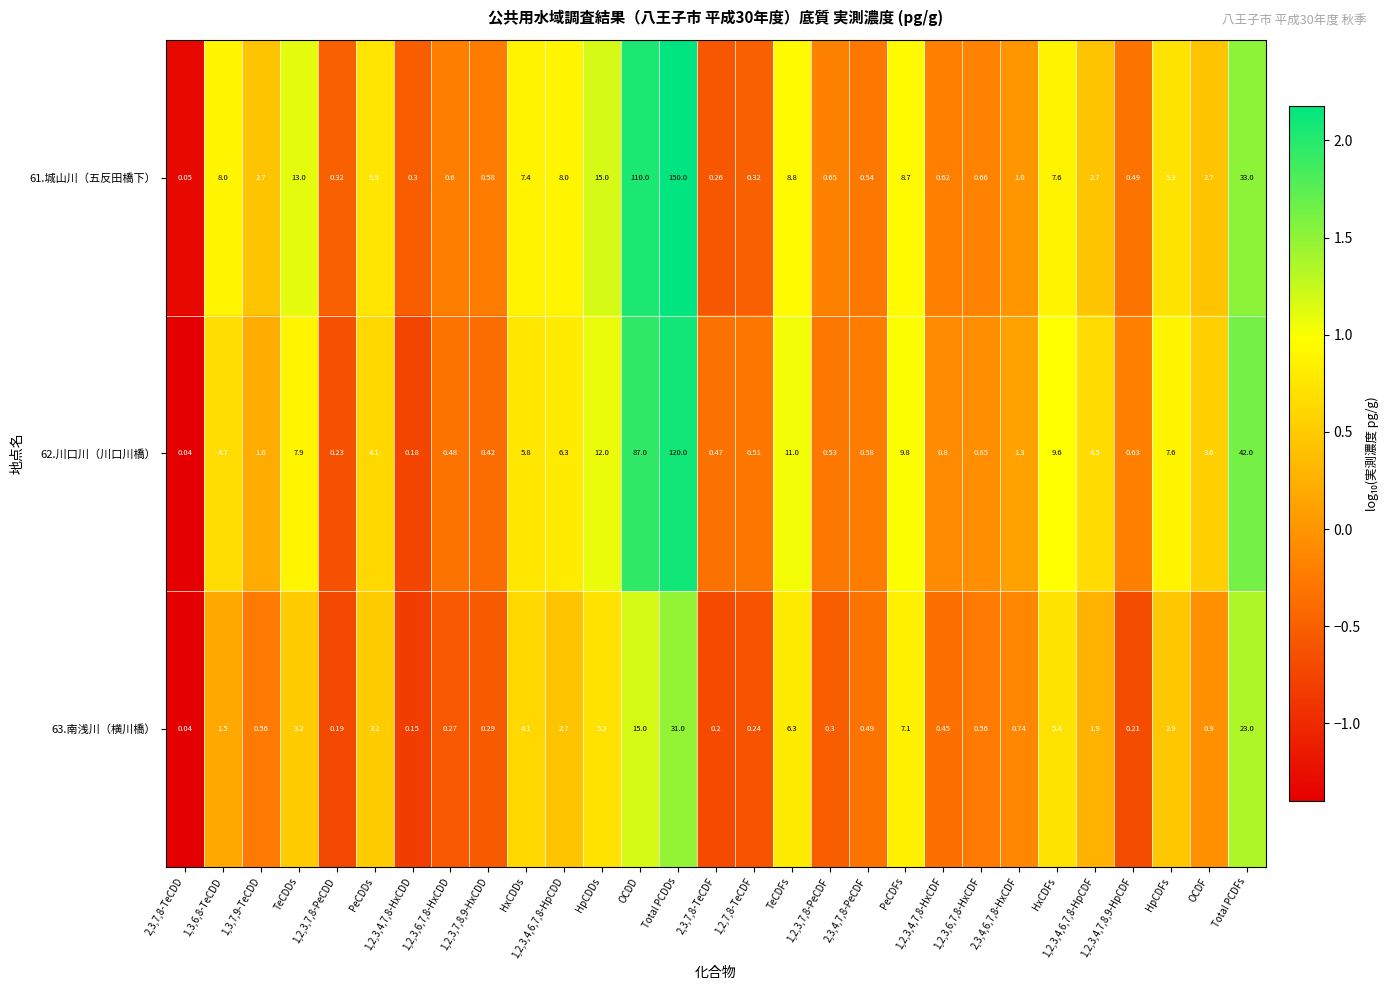

Is the value of 62.川口川（川口川橋） at 2,3,7,8-TeCDF greater than the value of 63.南浅川（横川橋） at 1,2,3,7,8-PeCDF?

Yes